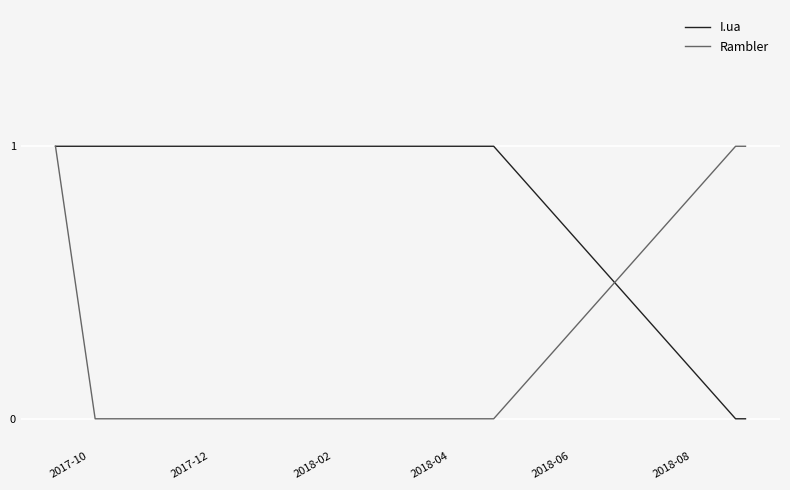

List the series in order of their overall mean, highest first.

I.ua, Rambler